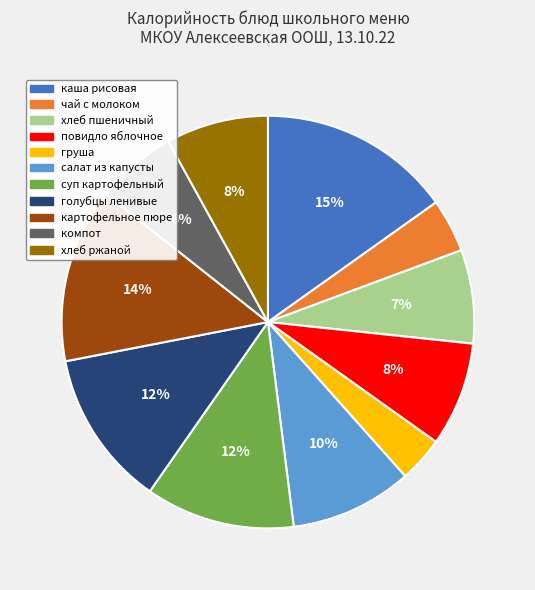

Does any single category account for the majority?

No